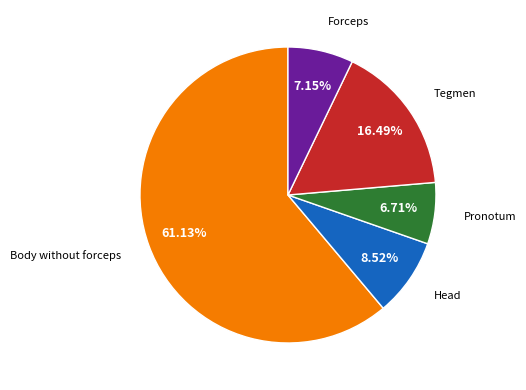

Is there a majority slice in this chart?

Yes